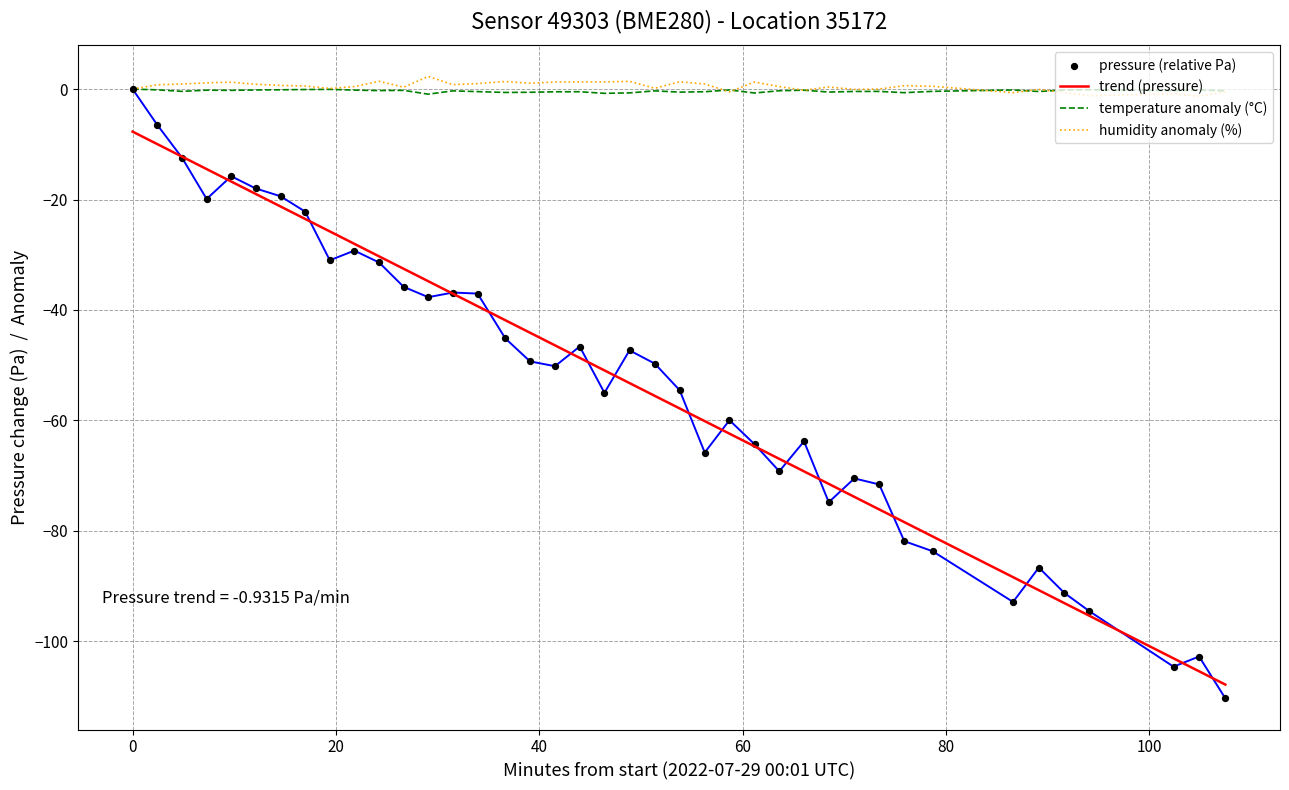

What are all the series names shown in the legend?

trend (pressure), temperature anomaly (°C), humidity anomaly (%), pressure (relative Pa)